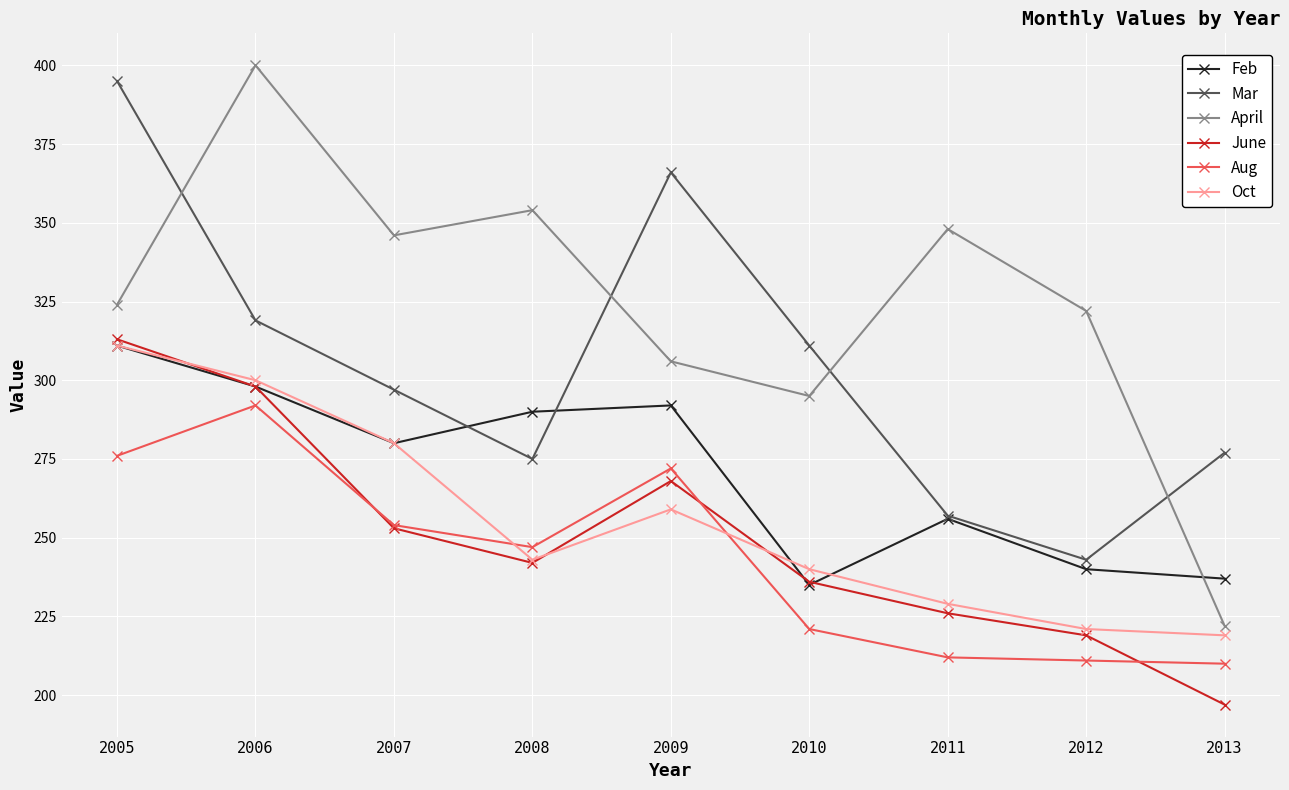

How many categories are shown in the chart?

9